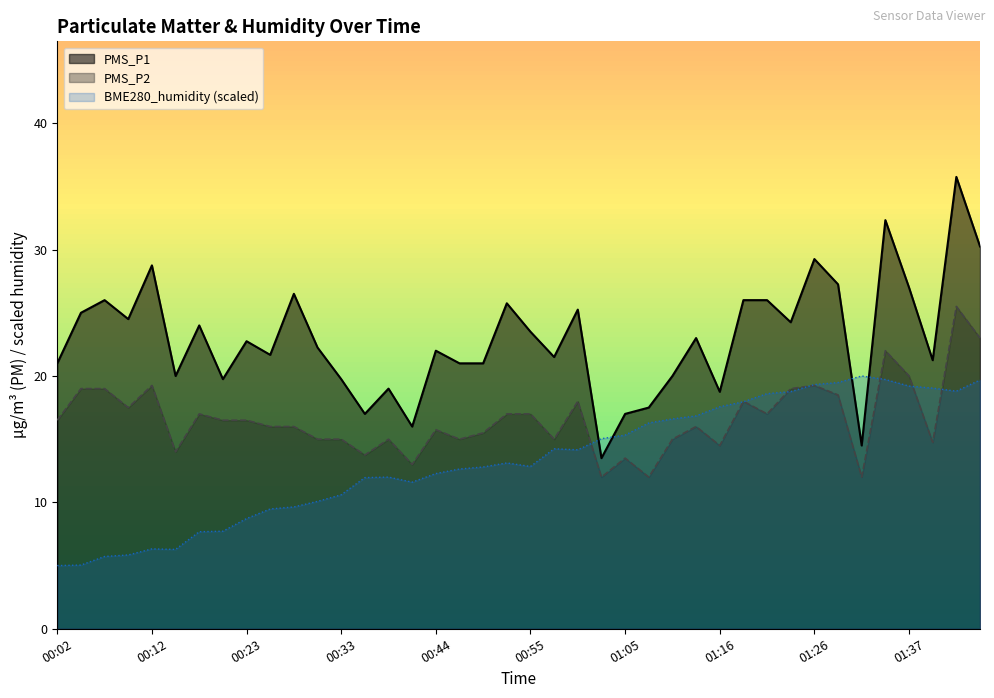

Rank the series at 00:36 from lowest to highest value.

PMS_P2, PMS_P1